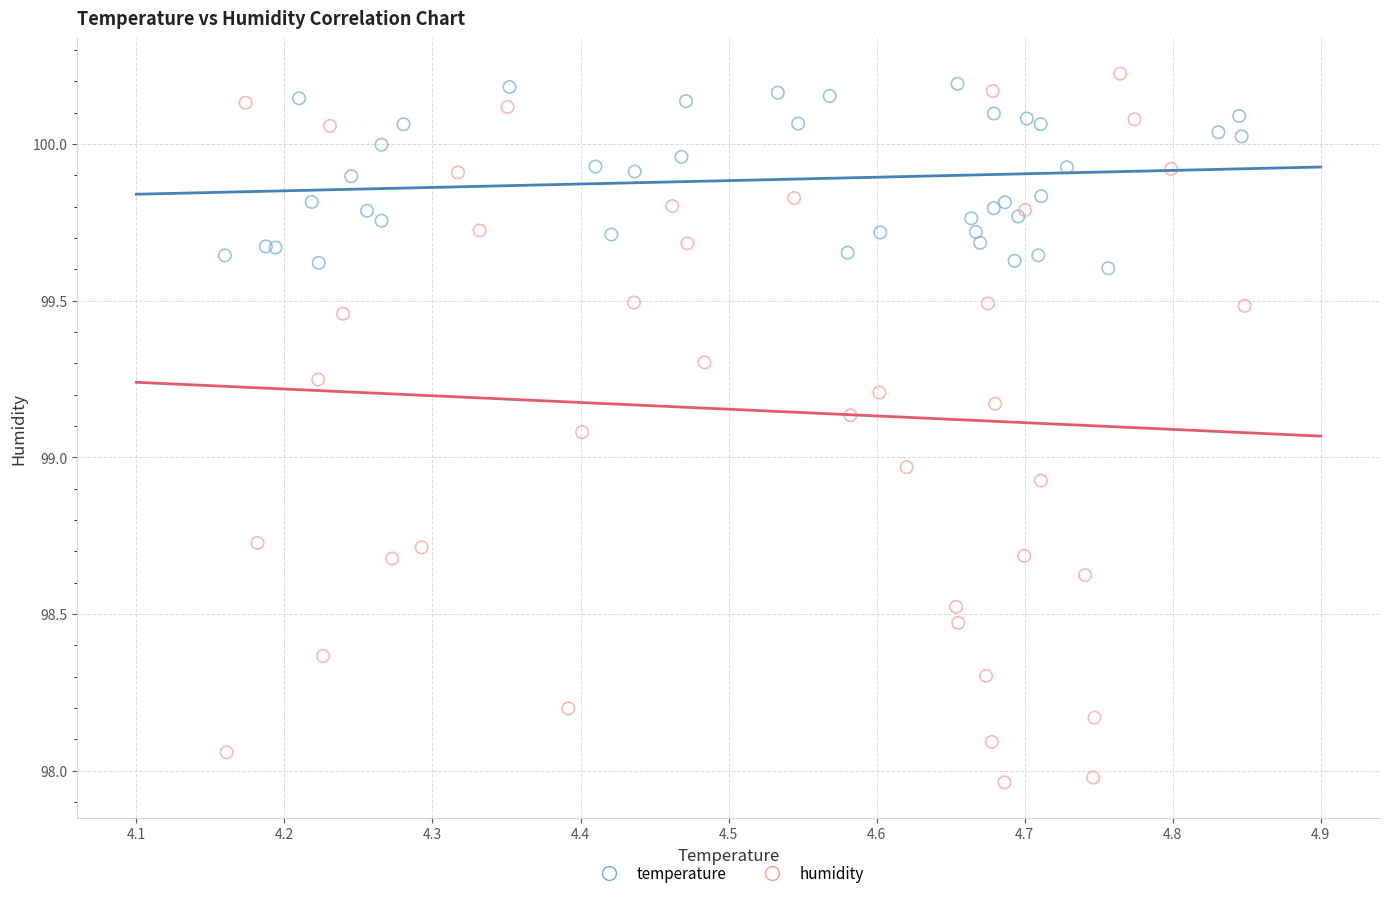

Which series contains the lowest Y value?

humidity